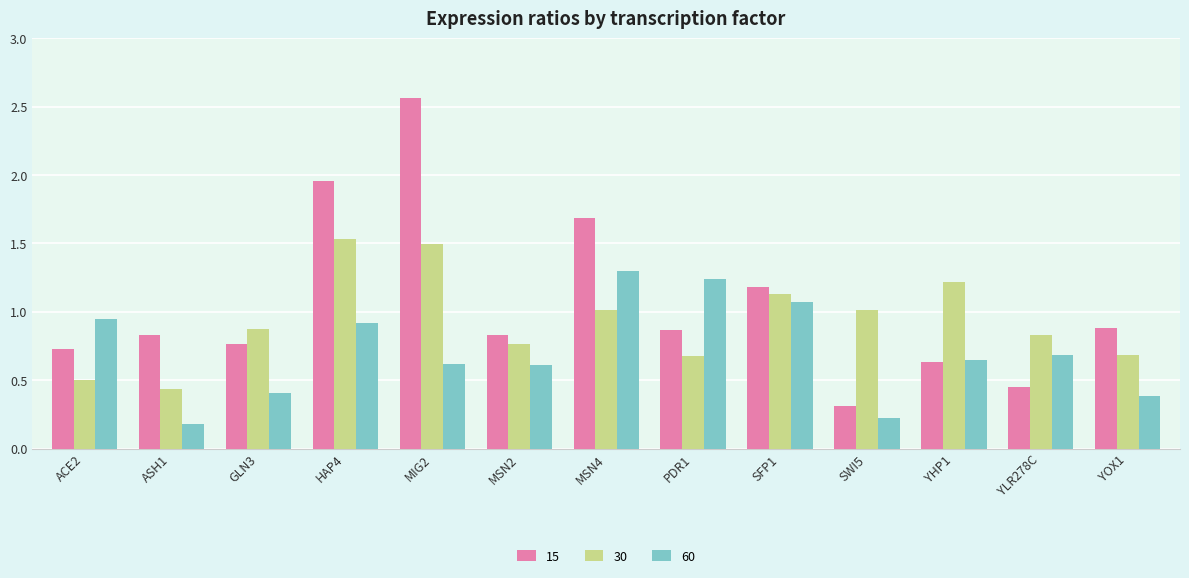

Which series has the widest spread of values?

15